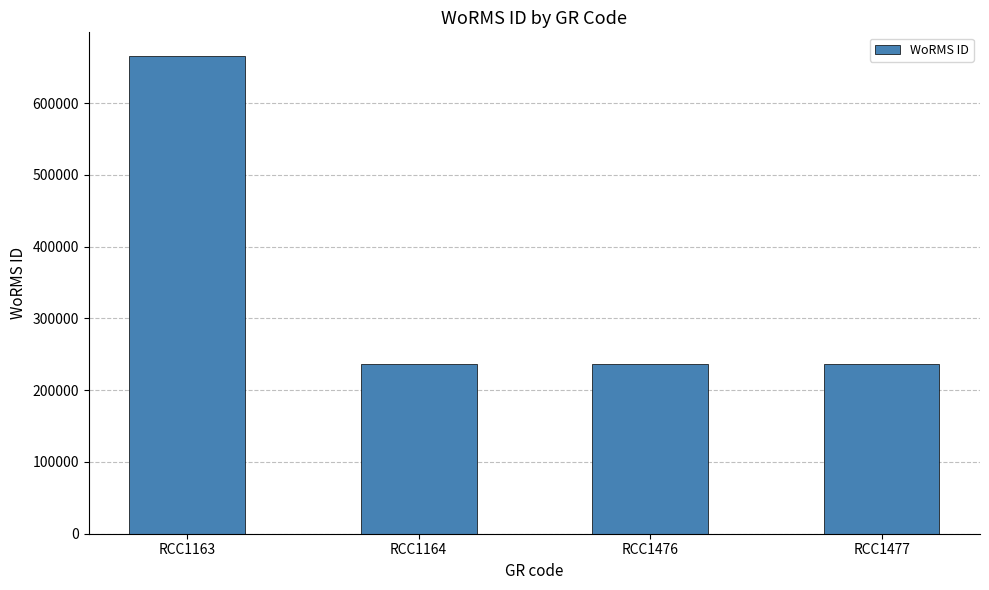

What is the value of the 3rd bar from the left?

235923